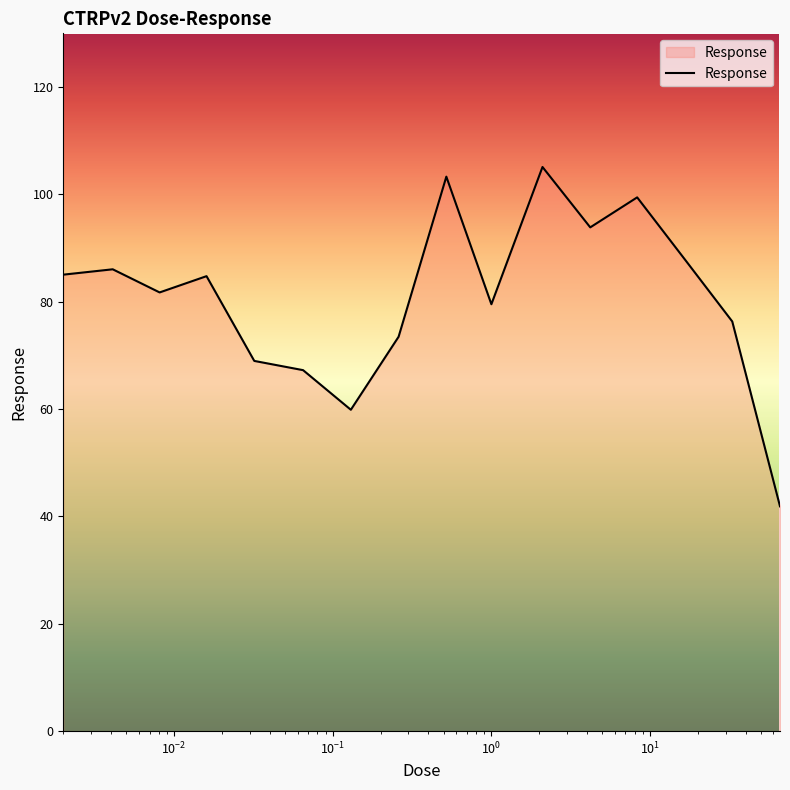

What is the maximum value shown in the chart?

105.1